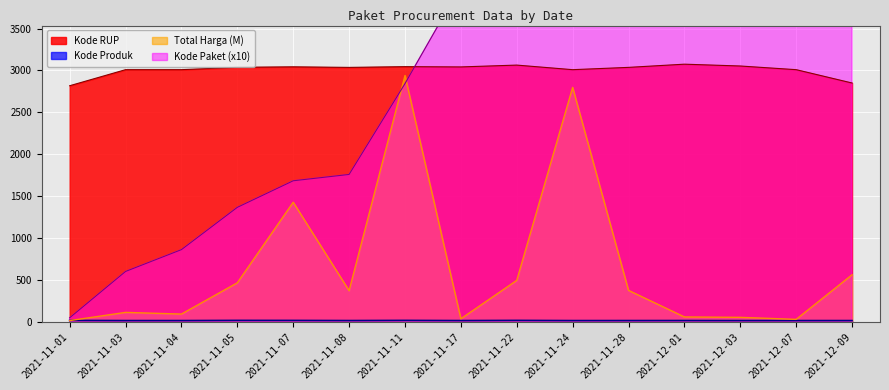

Reading left to right, what are all the values shown in this chart?

Total Harga: 12.8	110.6	90.7	464.0	1425.9	369.6	2939.0	34.3	493.0	2797.3	373.4	56.2	51.6	27.4	560.0
Kode Paket: 46.4	599.7	860.1	1365.2	1682.3	1758.0	2842.5	4011.2	5582.6	7389.4	9110.1	10354.1	11778.3	12851.6	13981.7
Kode Produk: 14.8	12.9	13.0	15.2	14.8	13.2	15.2	13.1	15.2	13.0	13.2	13.5	12.9	13.0	13.0
Kode RUP: 2817.1	3008.9	3008.9	3037.2	3042.9	3036.1	3044.9	3041.7	3063.6	3008.9	3036.3	3074.5	3052.7	3008.9	2849.7